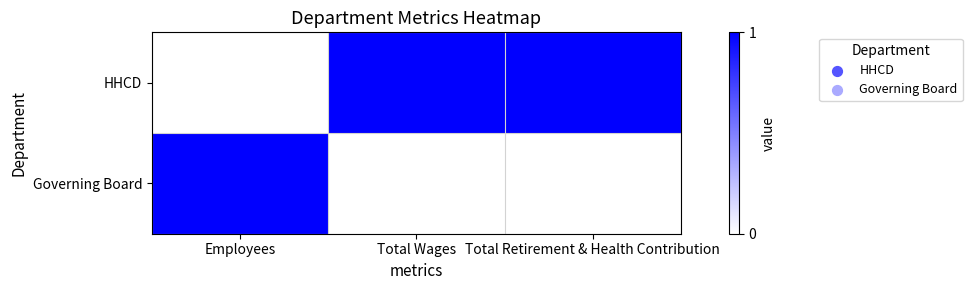

What is the difference between the highest and lowest values at Employees?

1